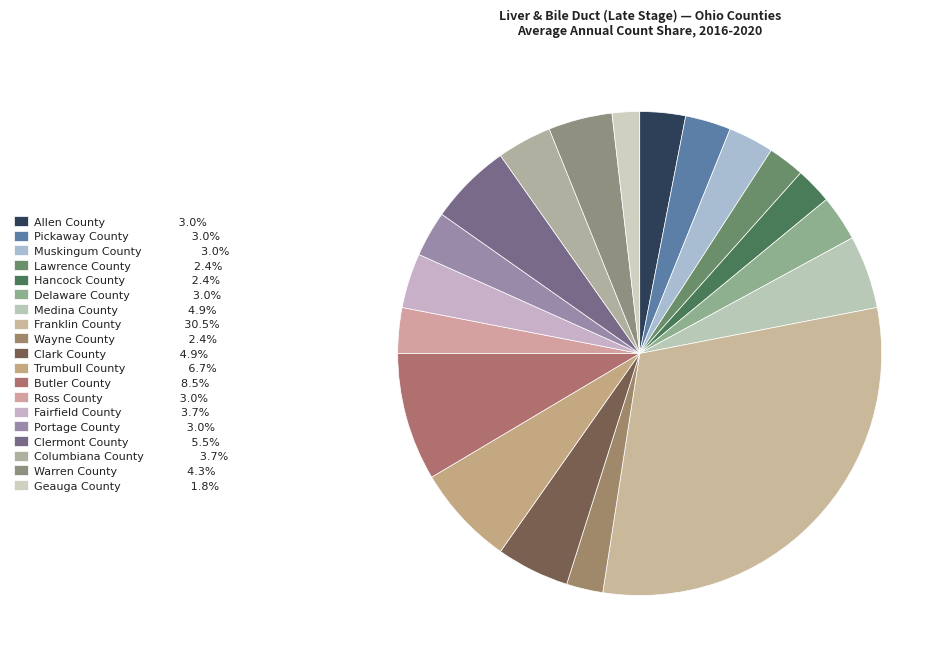

To the nearest percent, what is the combined percentage of Clark County and Fairfield County?

9%